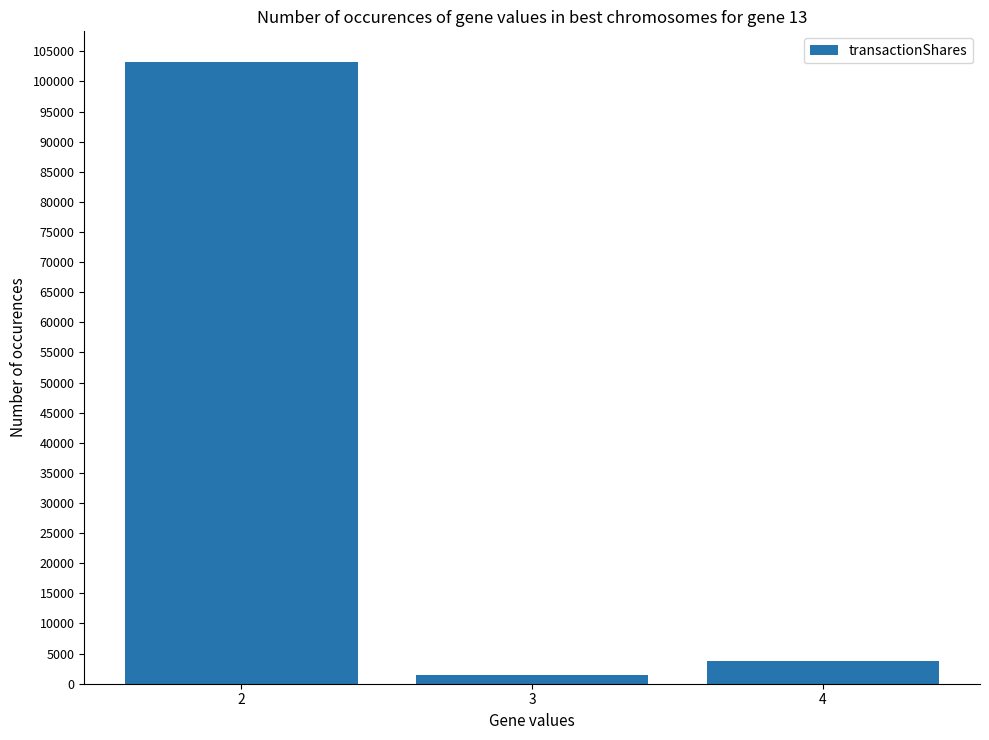

What is the sum of all values?

108441